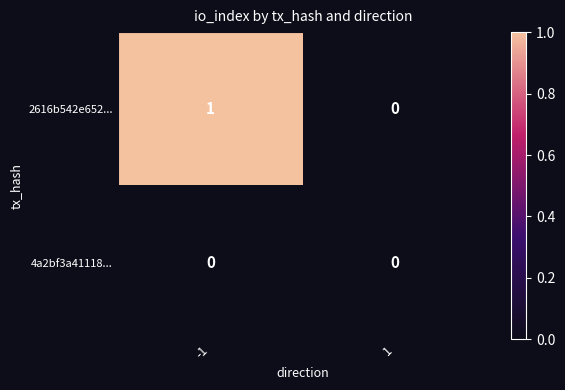

List the labels in order of 2616b542e652... value, smallest first.

1, -1